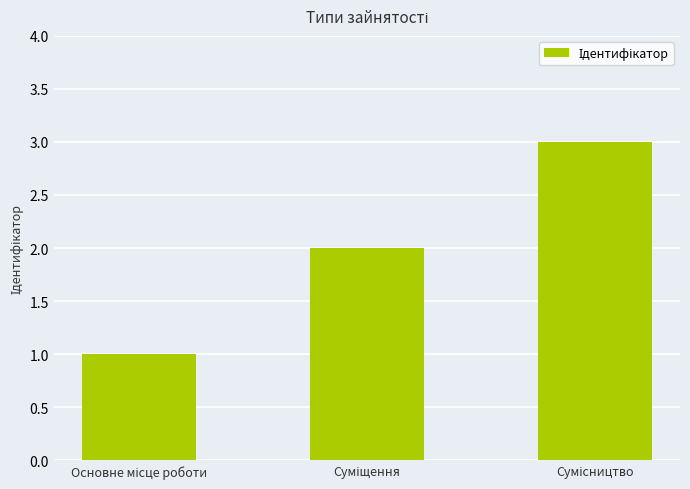

How many bars are there in total?

3